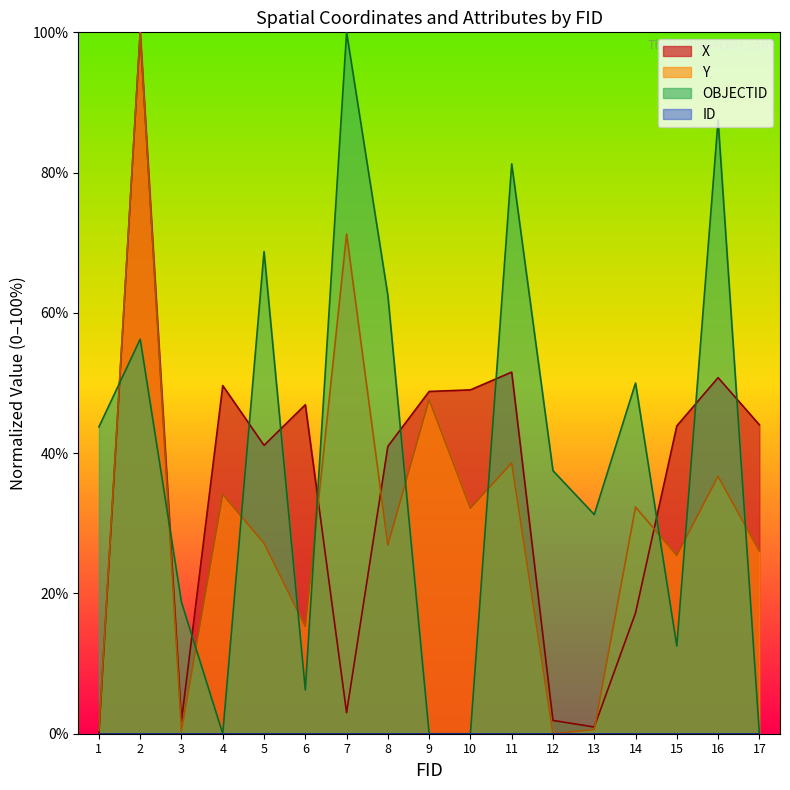

Between which two adjacent categories do Y and X first intersect?

6 and 7